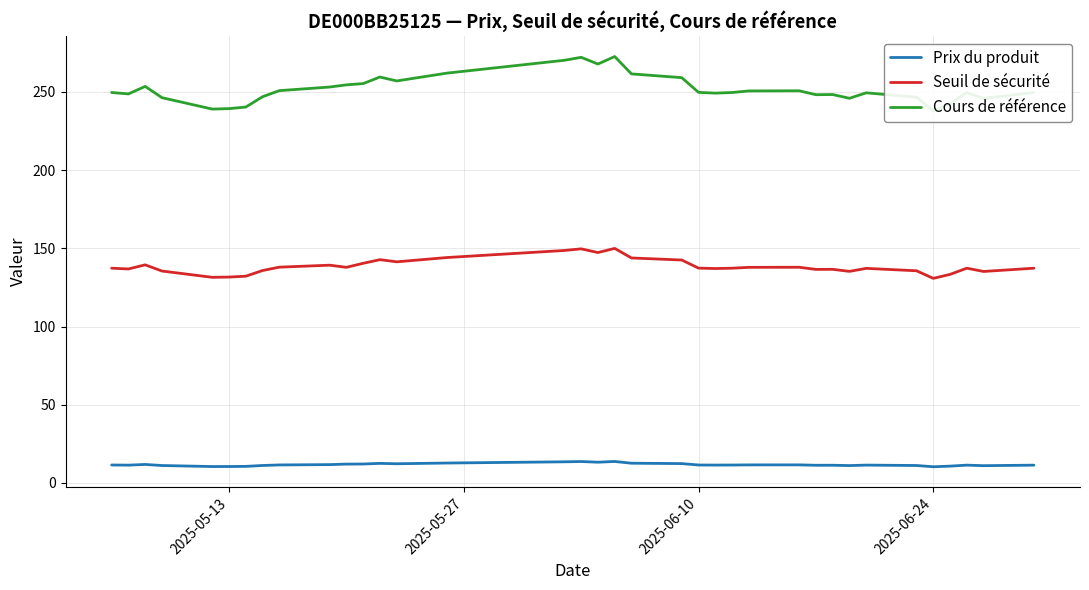

True or false: Seuil de sécurité and Prix du produit cross at least once.

False